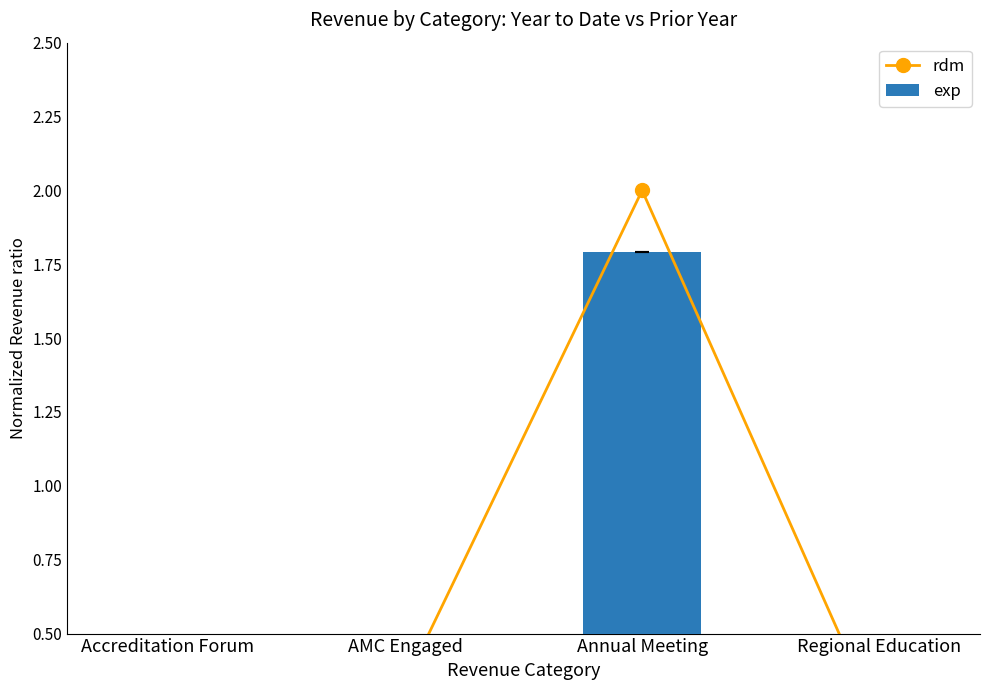

What is the difference between the maximum and minimum values in the exp series?

1.8